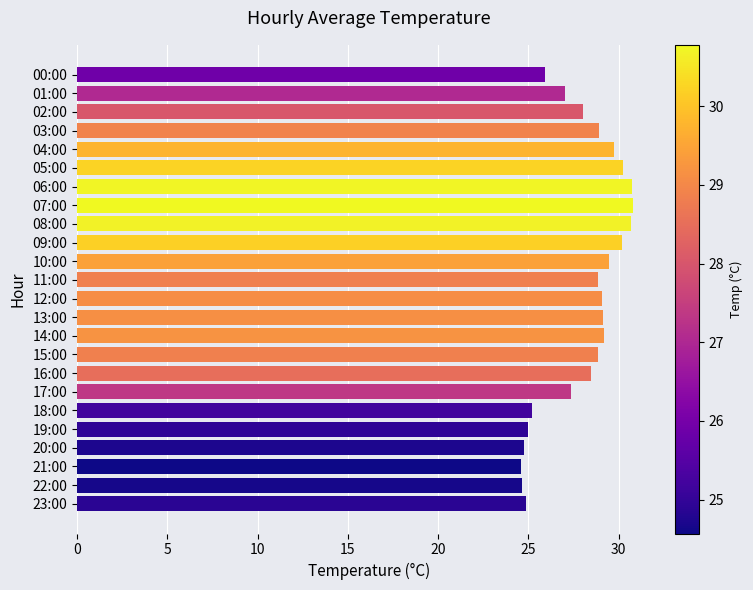

Count the number of categories in the chart.

24